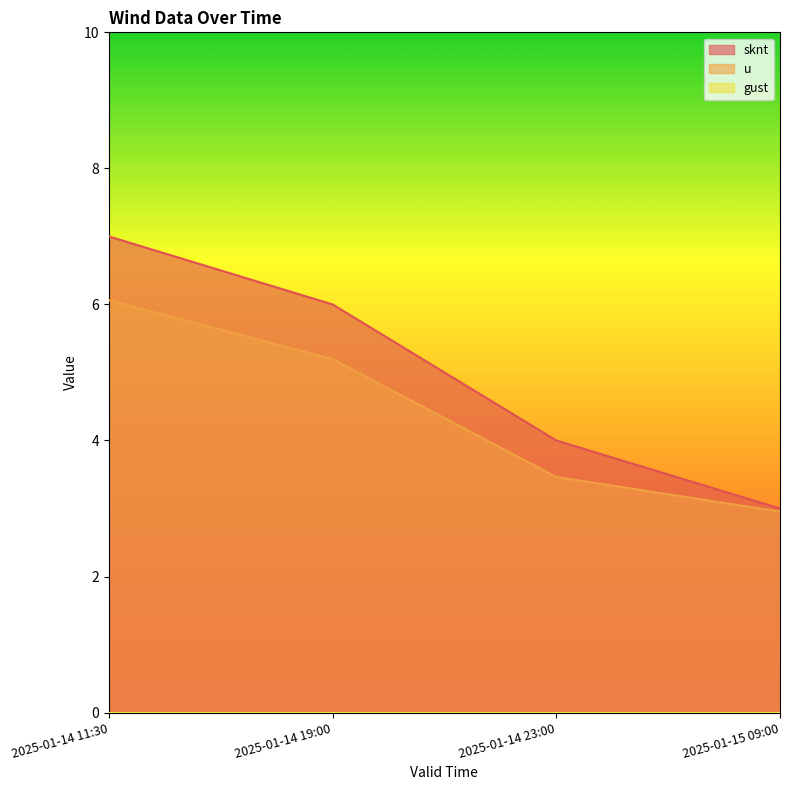

True or false: sknt and u cross at least once.

False